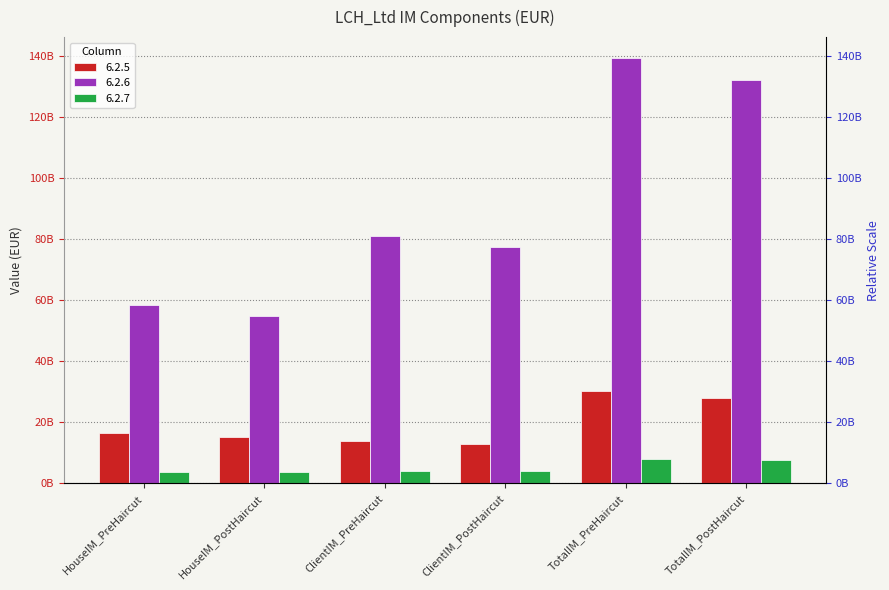

What is the value of the 6.2.5 bar at the 4th from the left?

12749910000.0